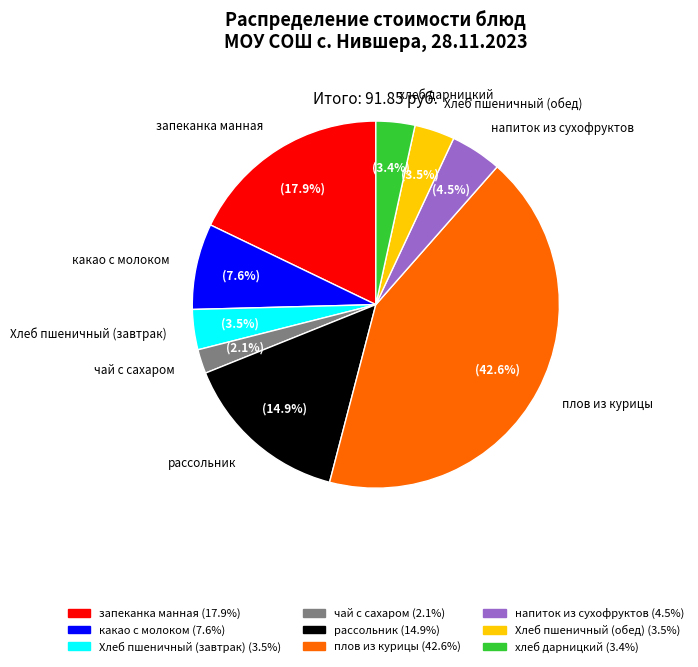

True or false: чай с сахаром accounts for 2% of the total.

True